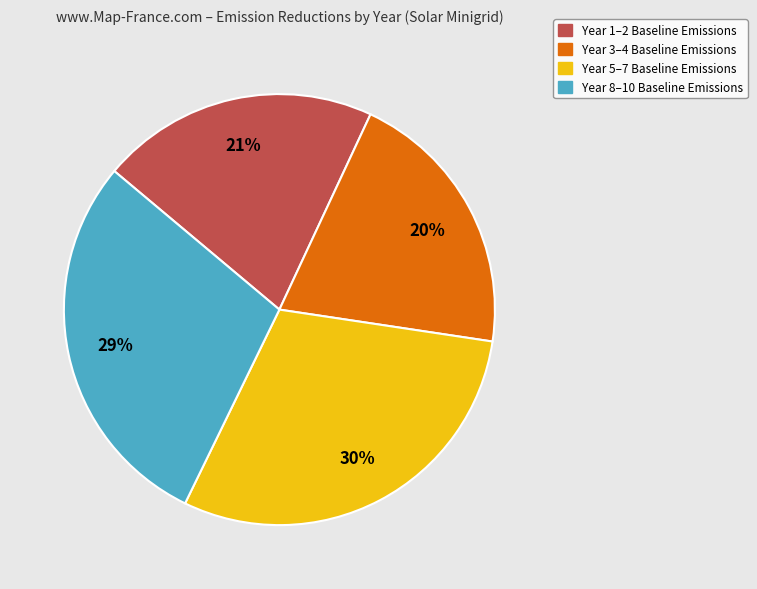

How many segments does this pie chart have?

4